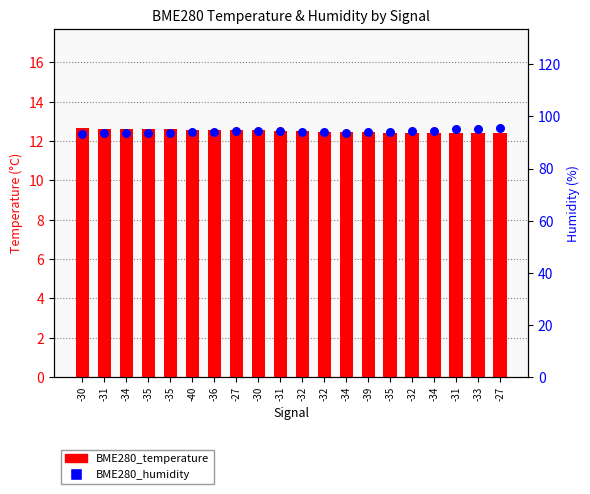

At how many categories does at least one series exceed 19?

20